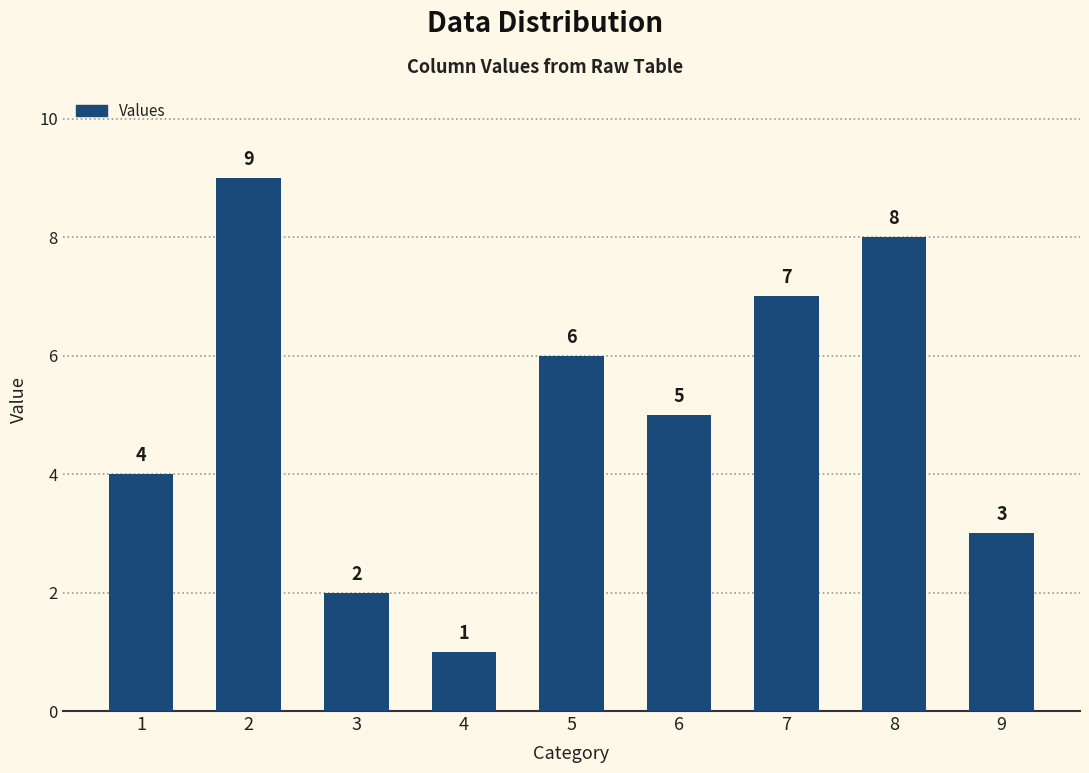

At which label is the value closest to 5?

6